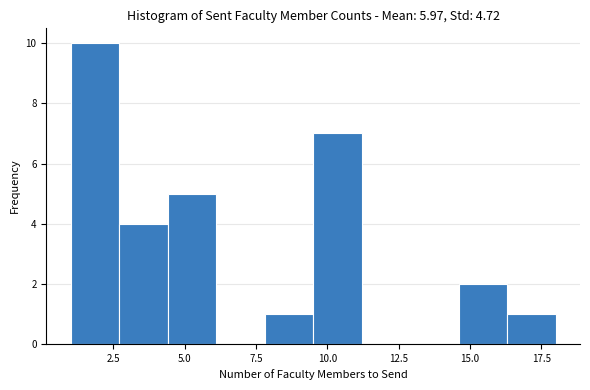

Around what value on the x-axis is the tallest bar? Give the approximate position of its centre, as read against the axis.

2.0